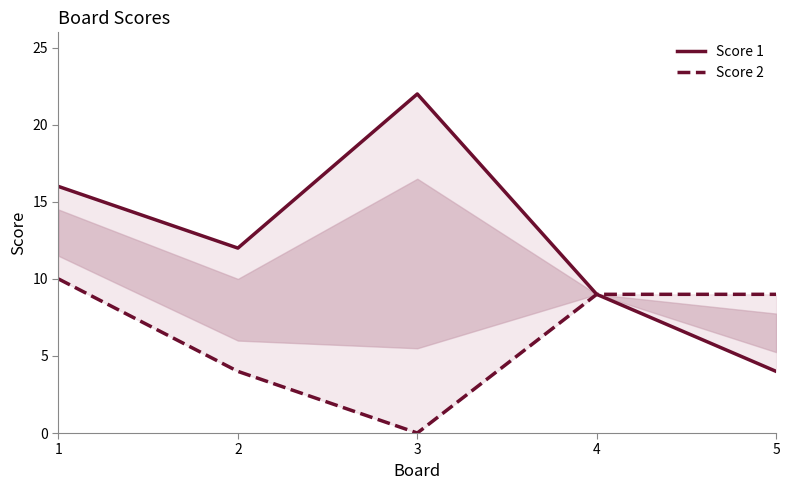

Rank the series at 2 from highest to lowest value.

Score 1, Score 2